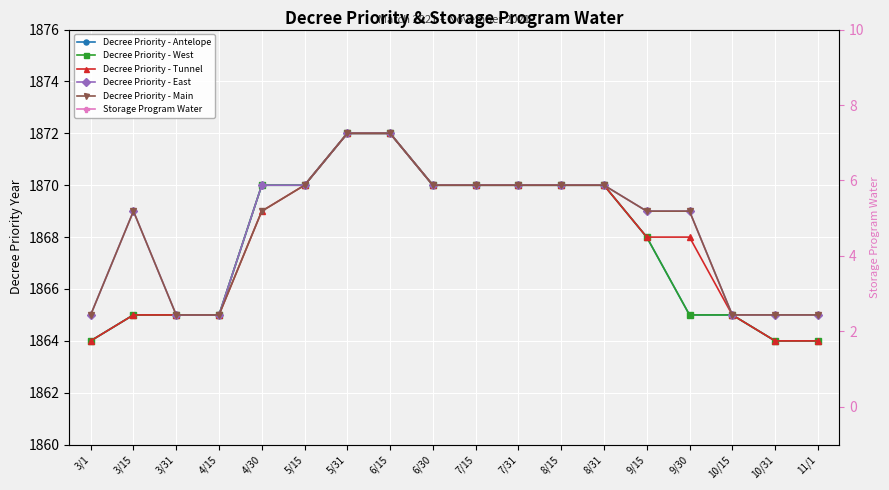

What is the label of the 3rd point from the right?

10/15